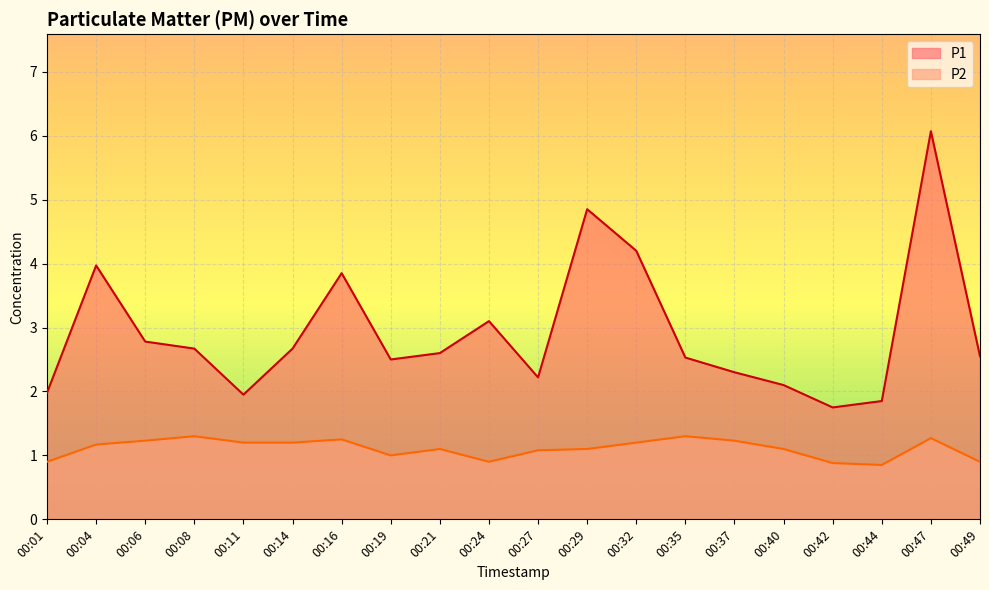

What is the spread (max minus min) of values at 00:32?

3.0